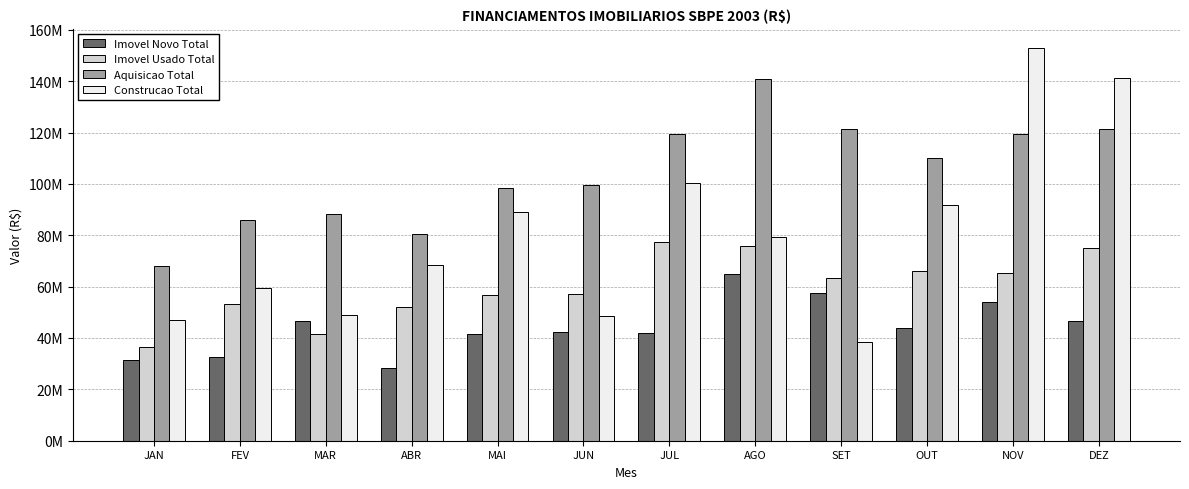

Where does the Imovel Novo Total series first go above 43987573?

MAR